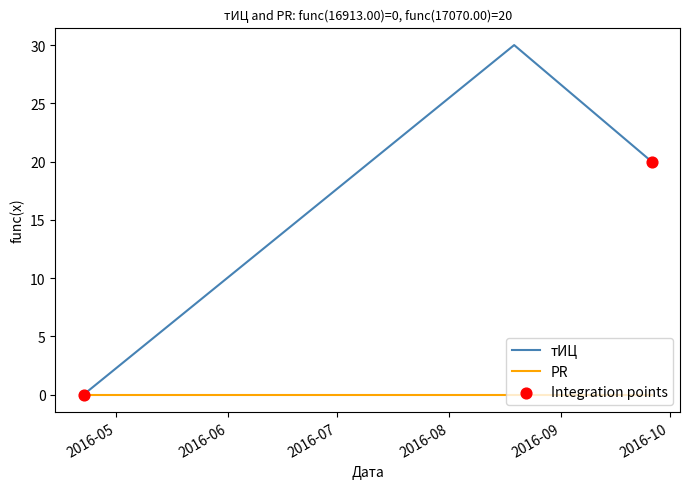

Which series has the largest range (max minus min)?

тИЦ